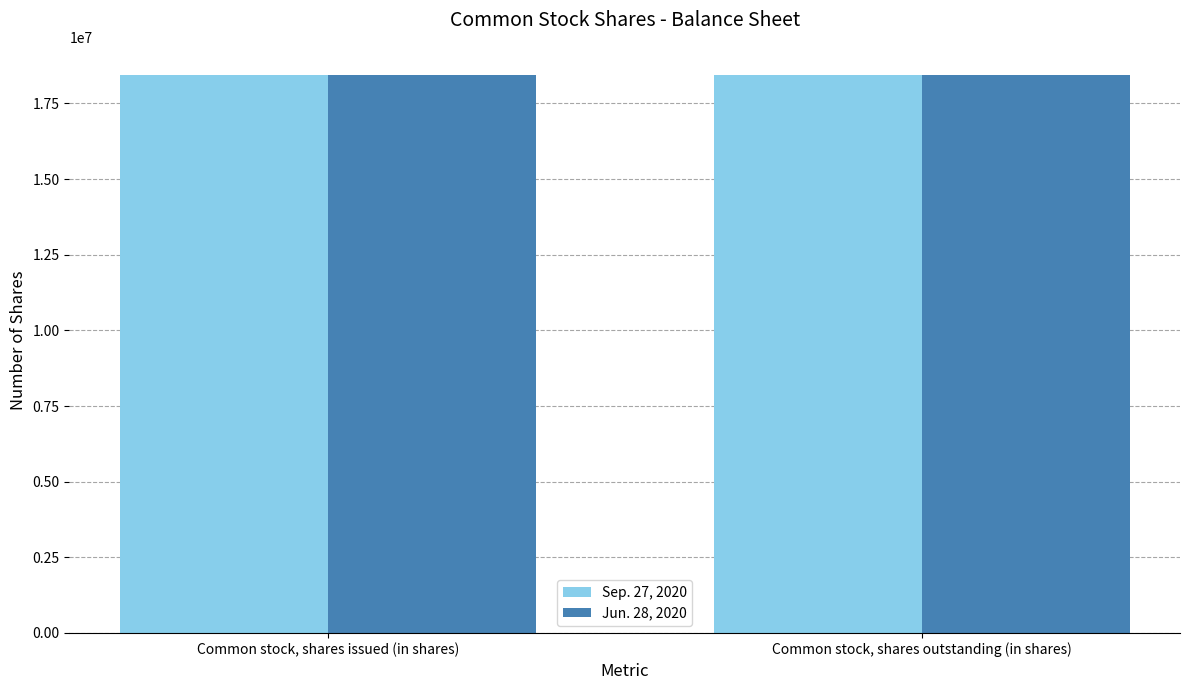

What is the value of the Jun. 28, 2020 bar at the 1st from the left?

18446436